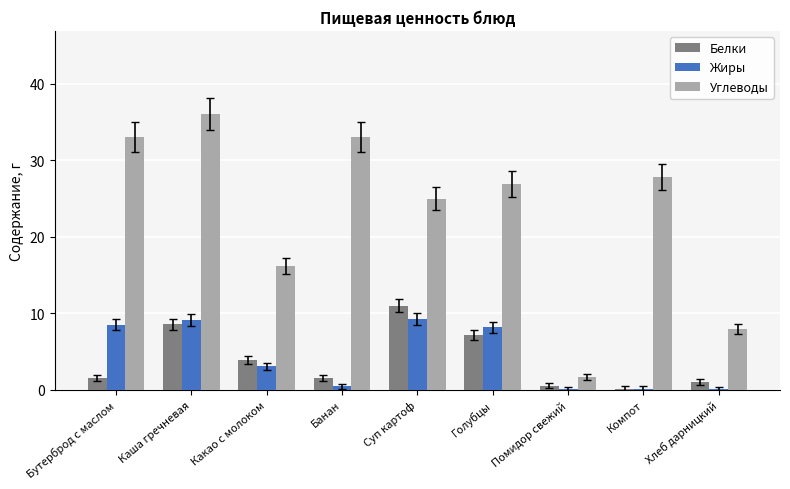

Read the Жиры value at Банан.

0.5